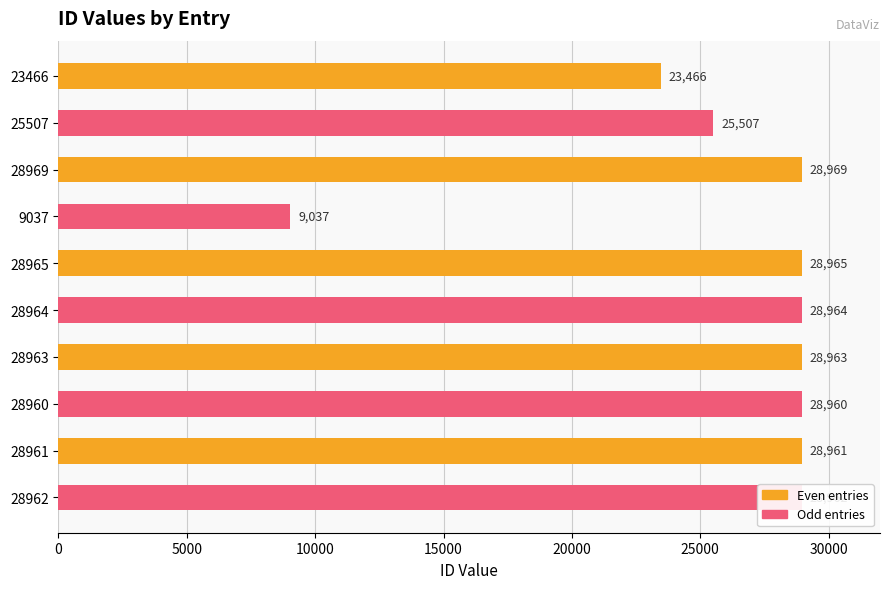

How many series are shown in this chart?

1